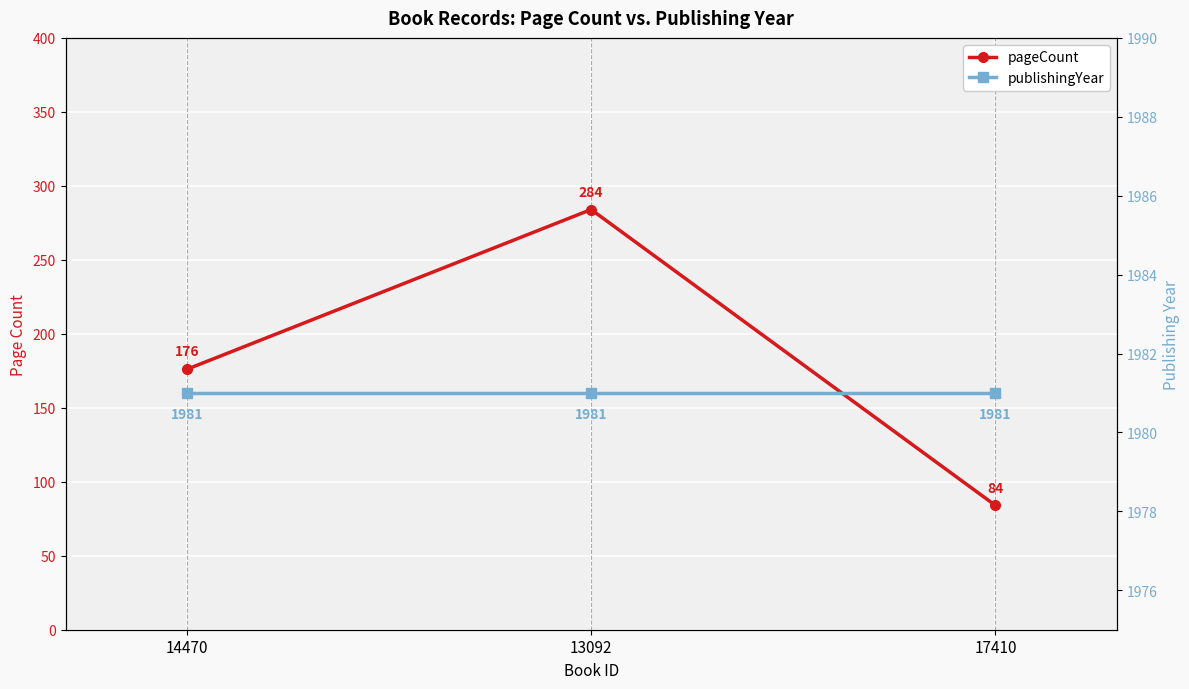

What is the sum of all pageCount values?

544